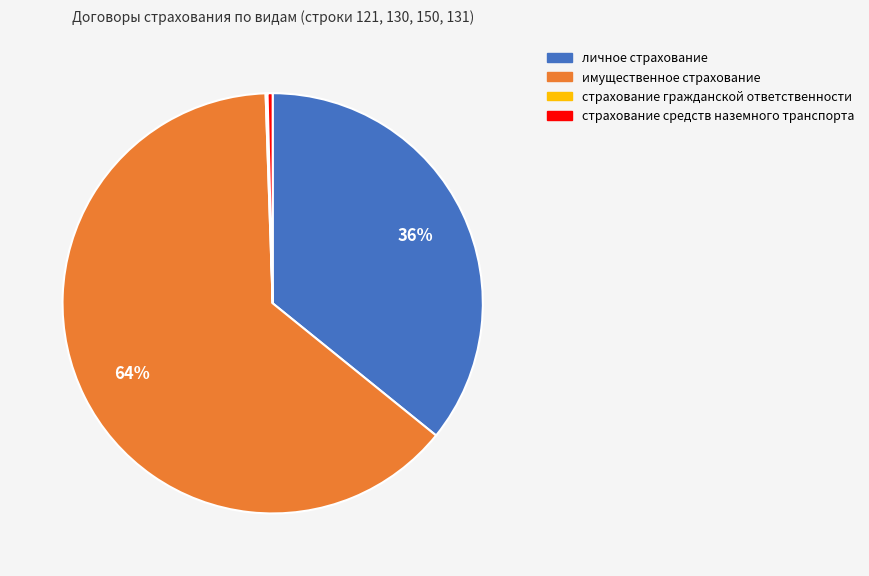

Do страхование средств наземного транспорта and личное страхование together represent more than half of the pie?

No